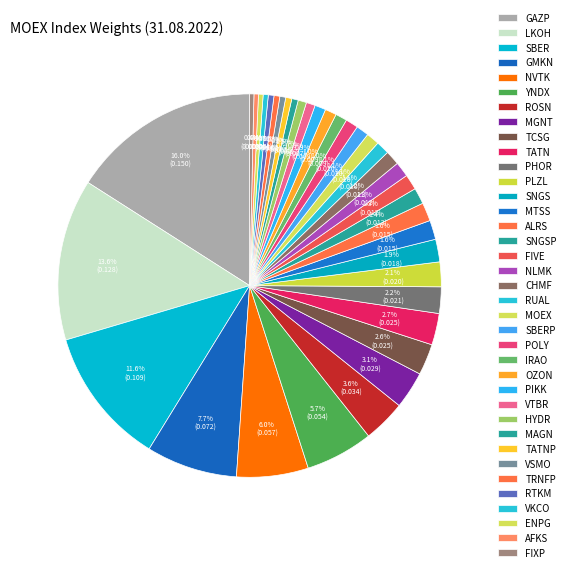

How many slices are in this pie chart?

37